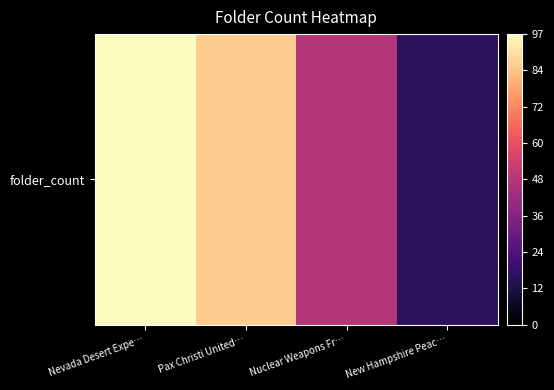

What value does the data have at Nevada Desert Expe…, to the nearest 10?

100